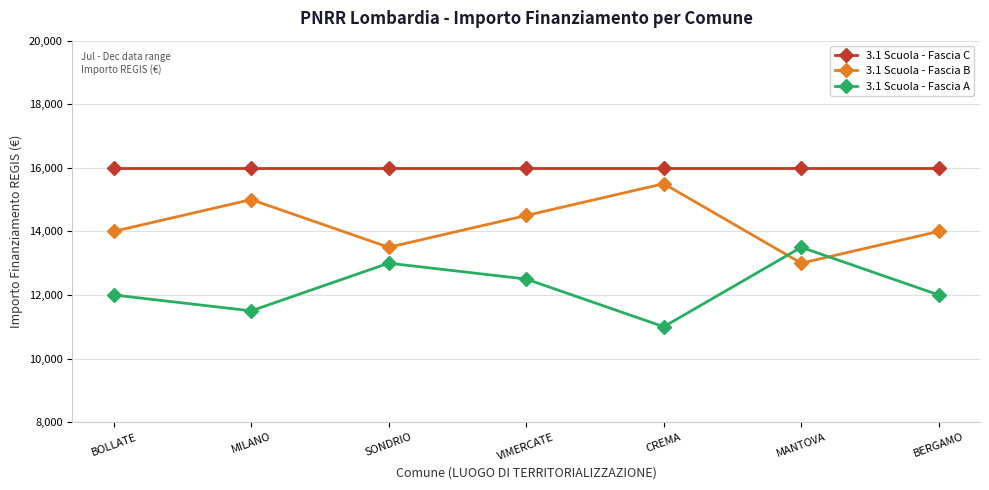

Is the value of 3.1 Scuola - Fascia B at CREMA greater than the value of 3.1 Scuola - Fascia A at MILANO?

Yes